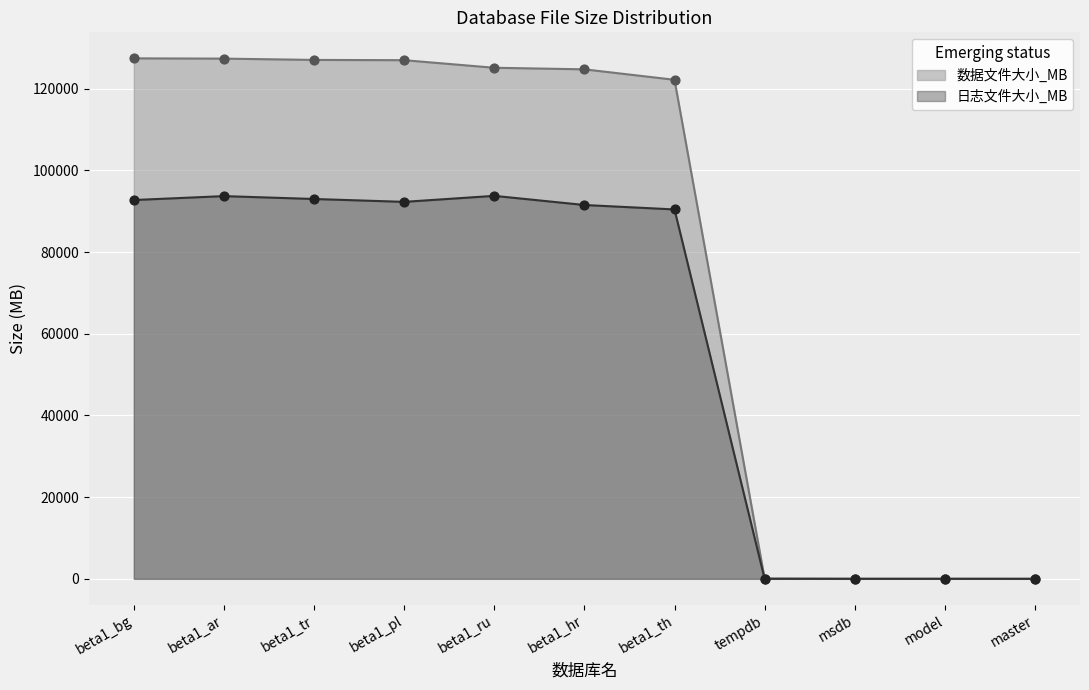

What is the total value across all series at master?

6.4